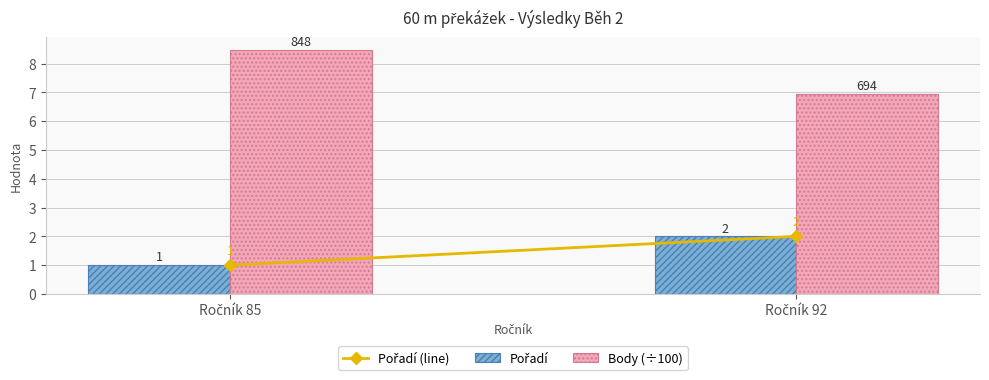

Which series has the largest total across all categories?

Body (÷100)